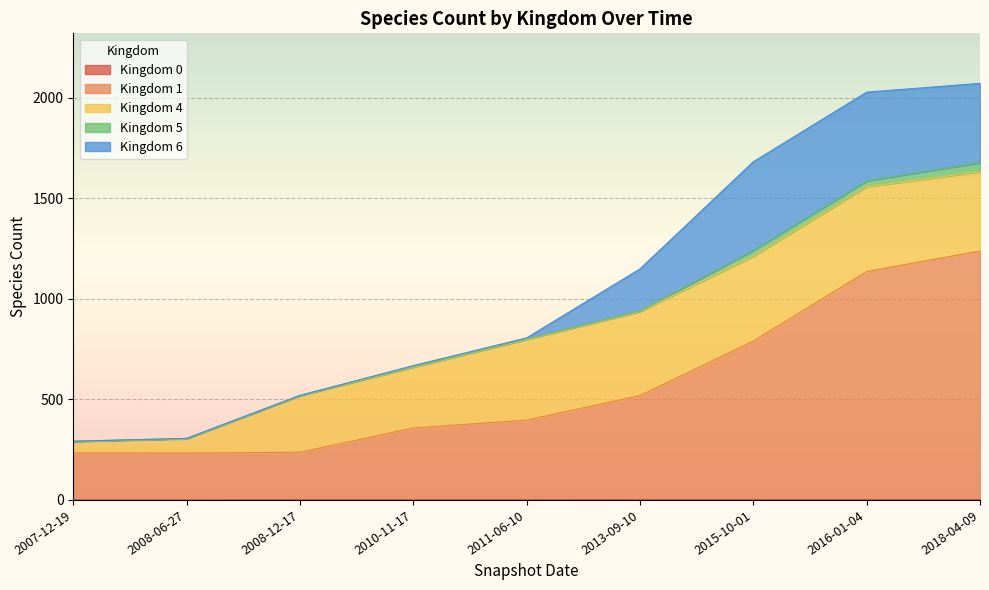

Rank the series at 2013-09-10 from highest to lowest value.

Kingdom 1, Kingdom 4, Kingdom 6, Kingdom 5, Kingdom 0